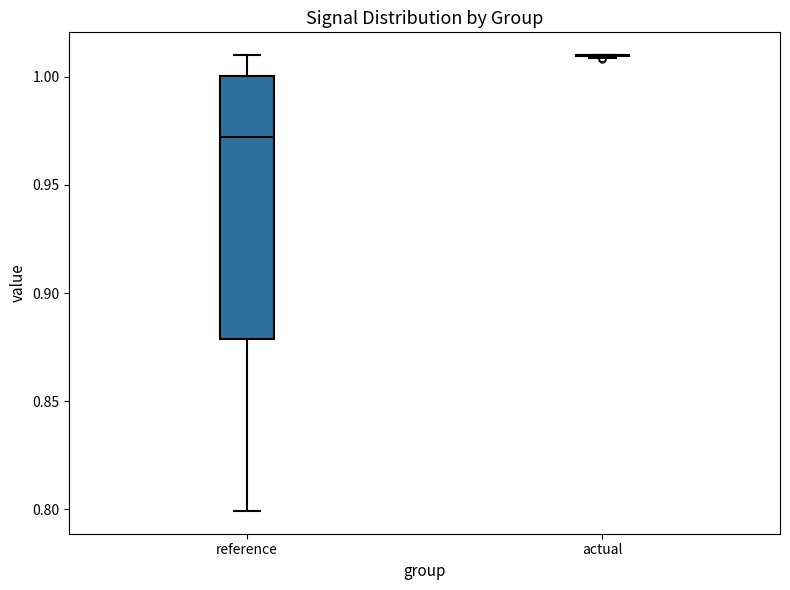

Reading left to right, read every box against the y-axis: the position of its median line, the range the box covers, and the ends of its whiskers. The values are not printed on the chart, so give them approximately, as read against the axis.

reference: median 0.97, box 0.88 to 1.00, whiskers 0.80 to 1.01
actual: box collapsed to a line at 1.01, whiskers 1.01 to 1.01